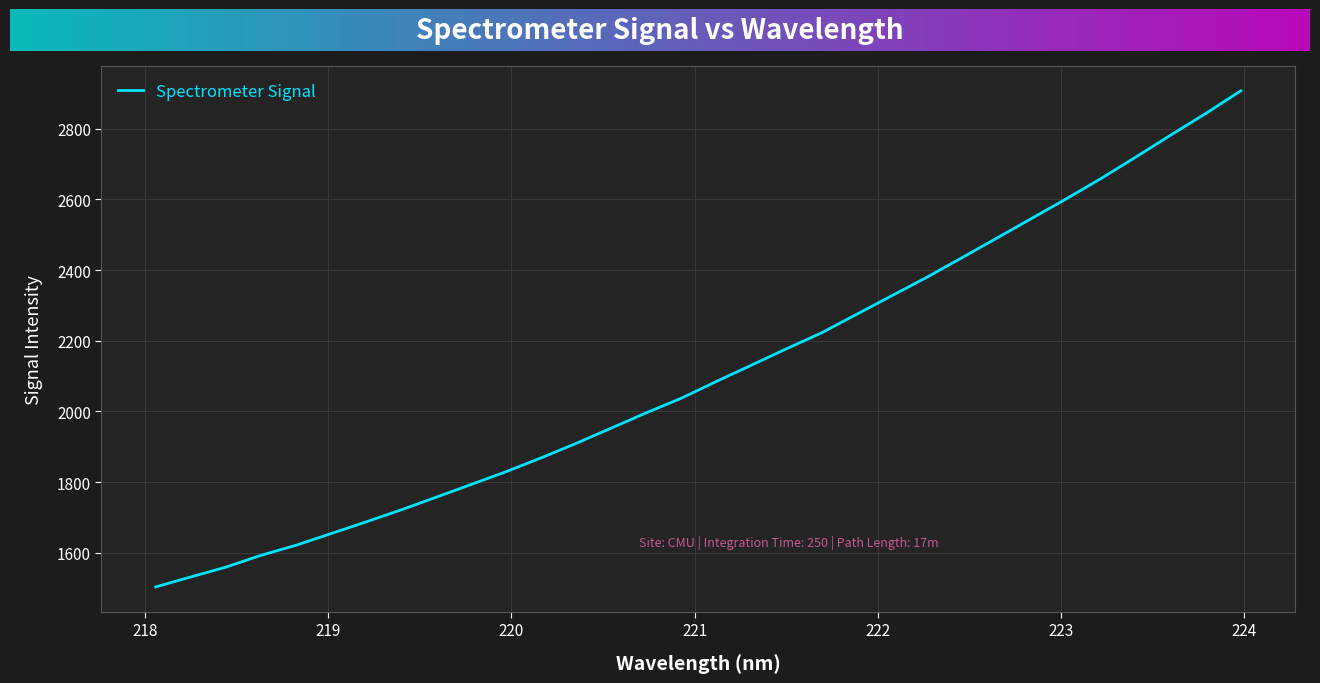

What is the smallest value displayed?

1504.0